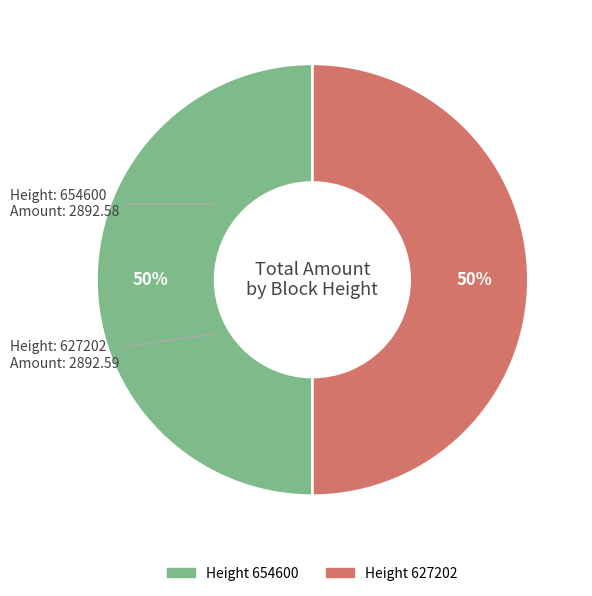

To the nearest percent, what is the average slice percentage?

50%